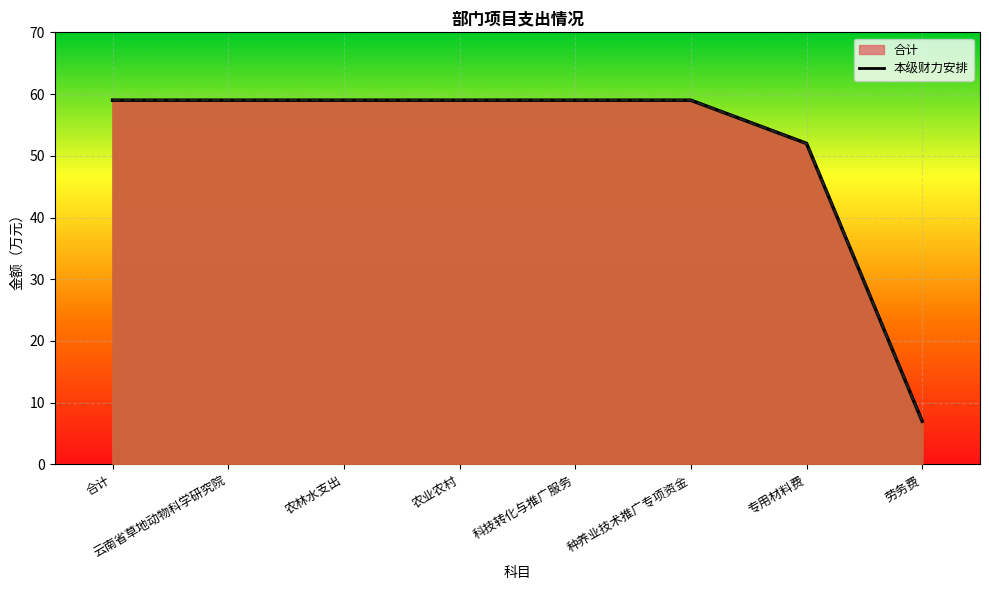

How many series are shown in this chart?

2